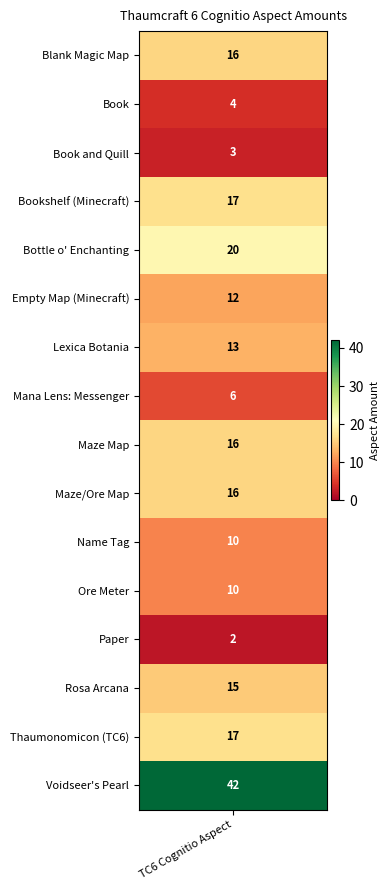

Rank the categories by value from lowest to highest.

Paper, Book and Quill, Book, Mana Lens: Messenger, Name Tag, Ore Meter, Empty Map (Minecraft), Lexica Botania, Rosa Arcana, Blank Magic Map, Maze Map, Maze/Ore Map, Bookshelf (Minecraft), Thaumonomicon (TC6), Bottle o' Enchanting, Voidseer's Pearl